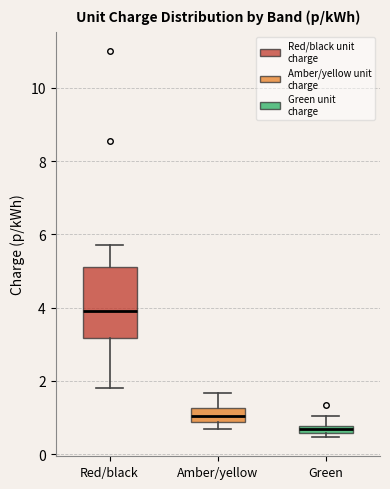

Which box has the lowest median line?

Green